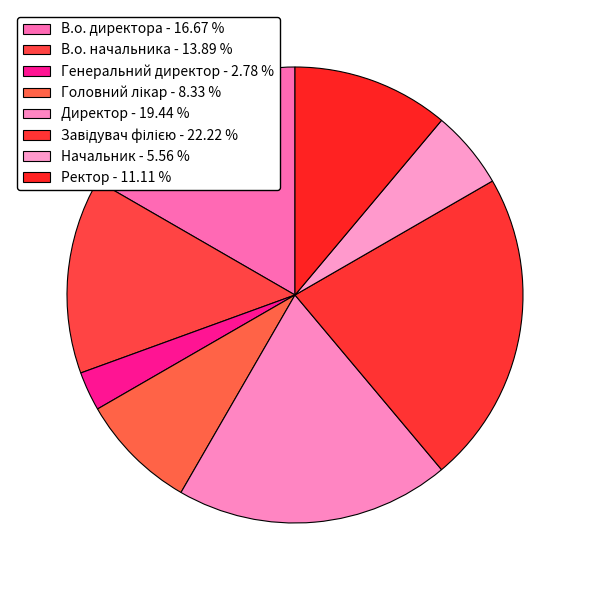

Is Завідувач філією the majority of the pie?

No